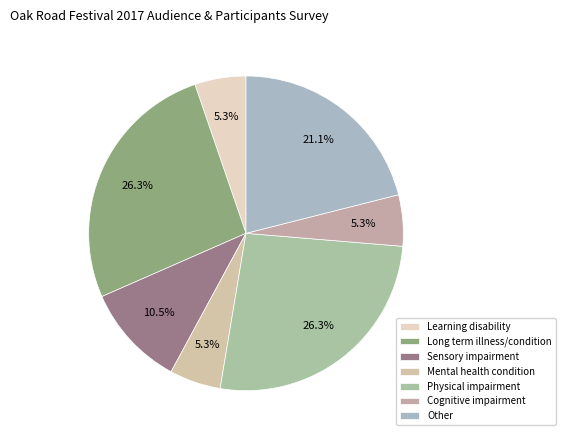

Does Physical impairment represent more than half of the total?

No